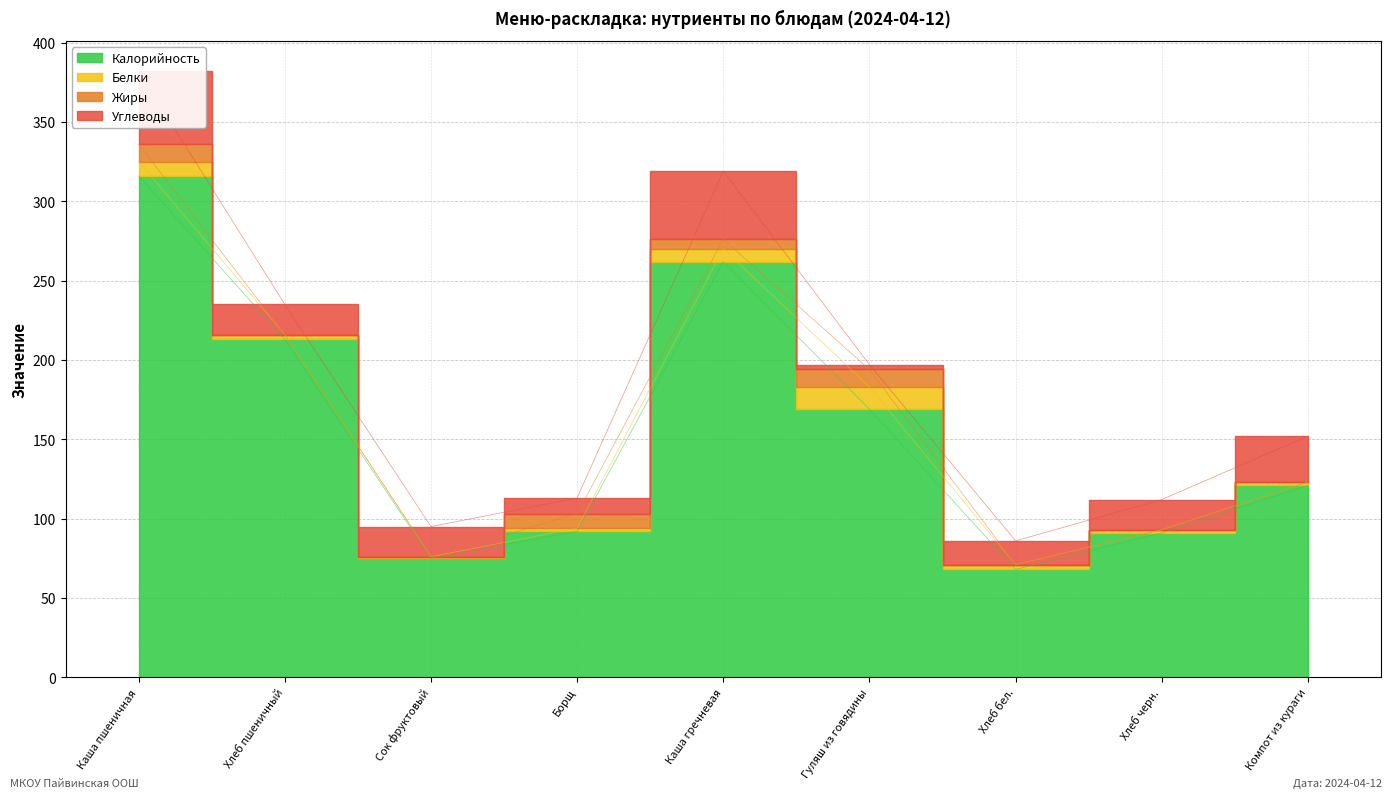

How many interior local valleys does the Белки series have?

1